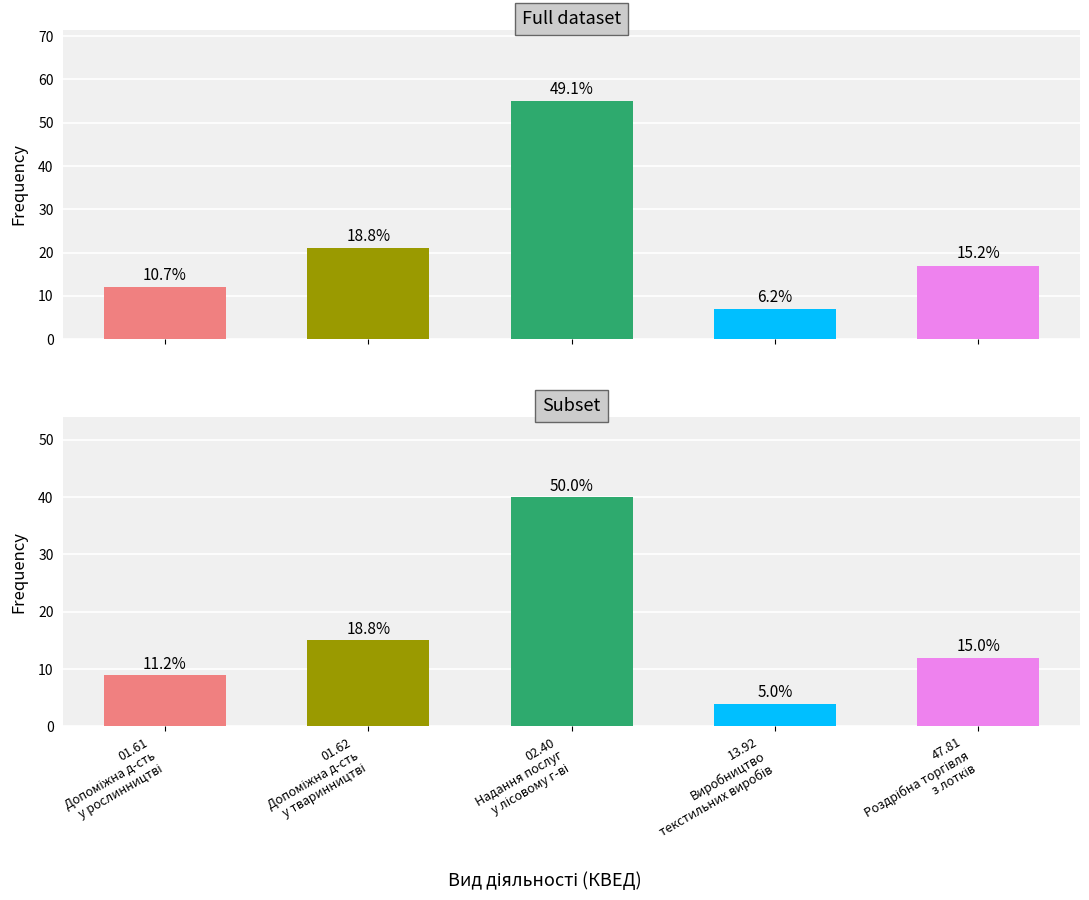

What is the minimum value shown in the chart?

4